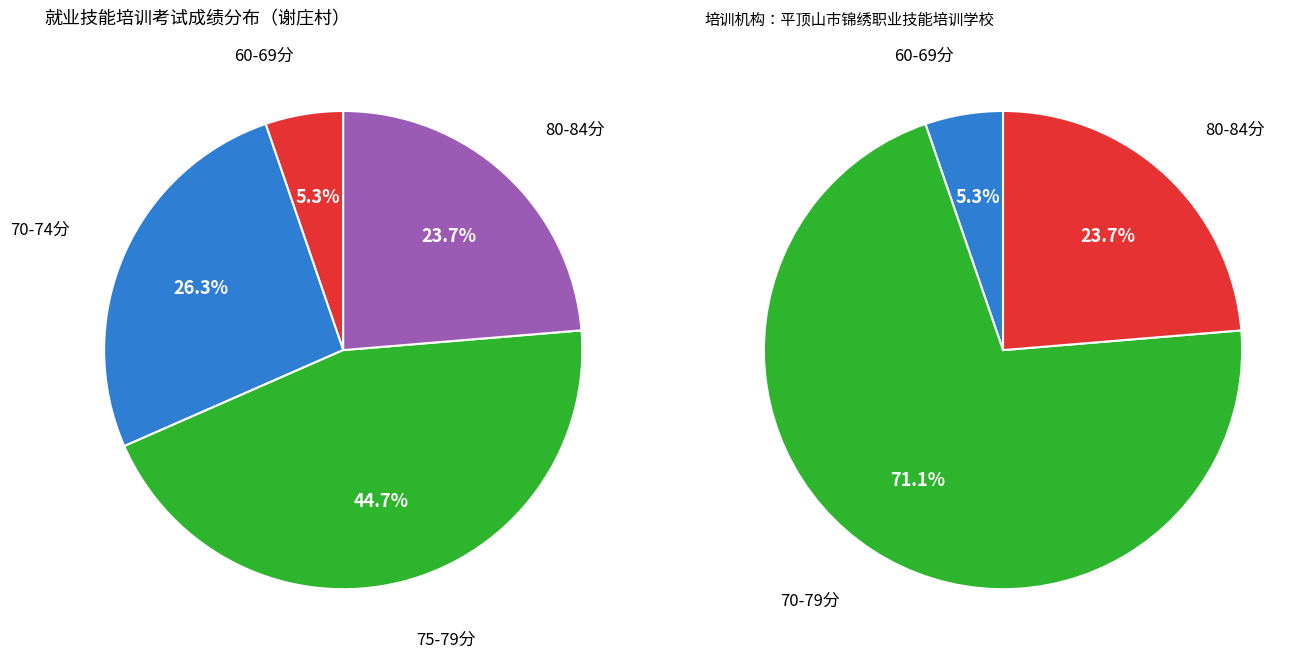

Does 19 account for over 50% of the chart?

No